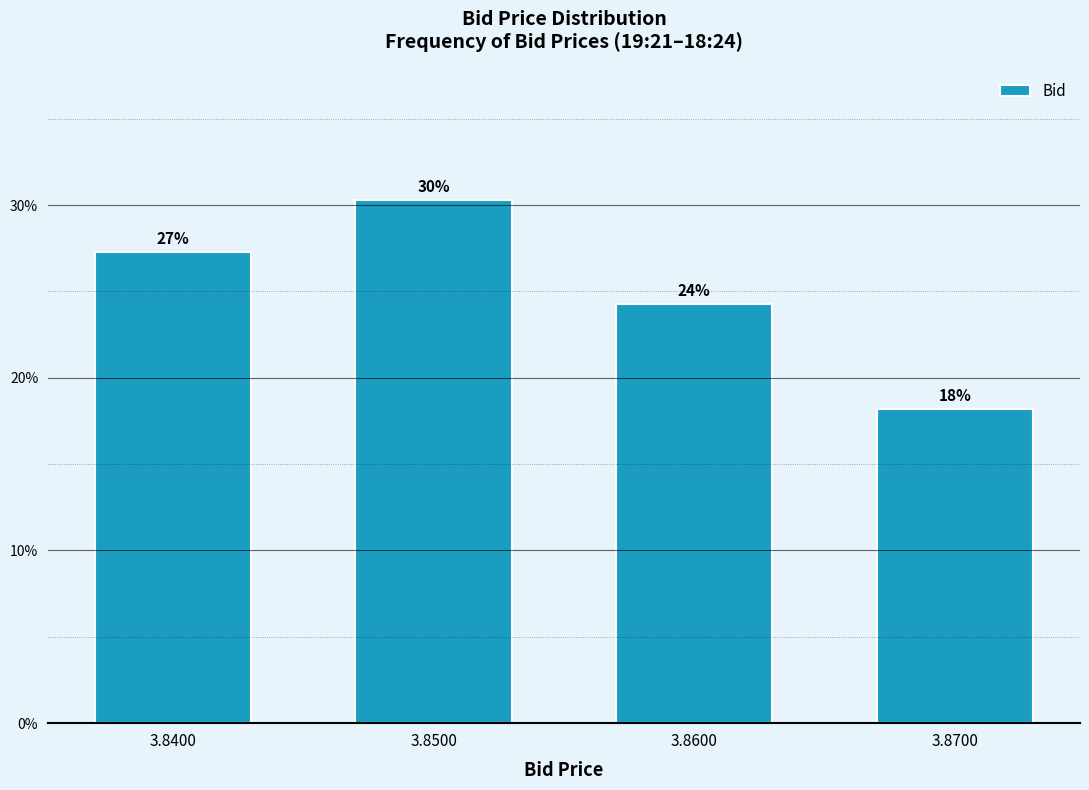

How many bars are there in total?

4